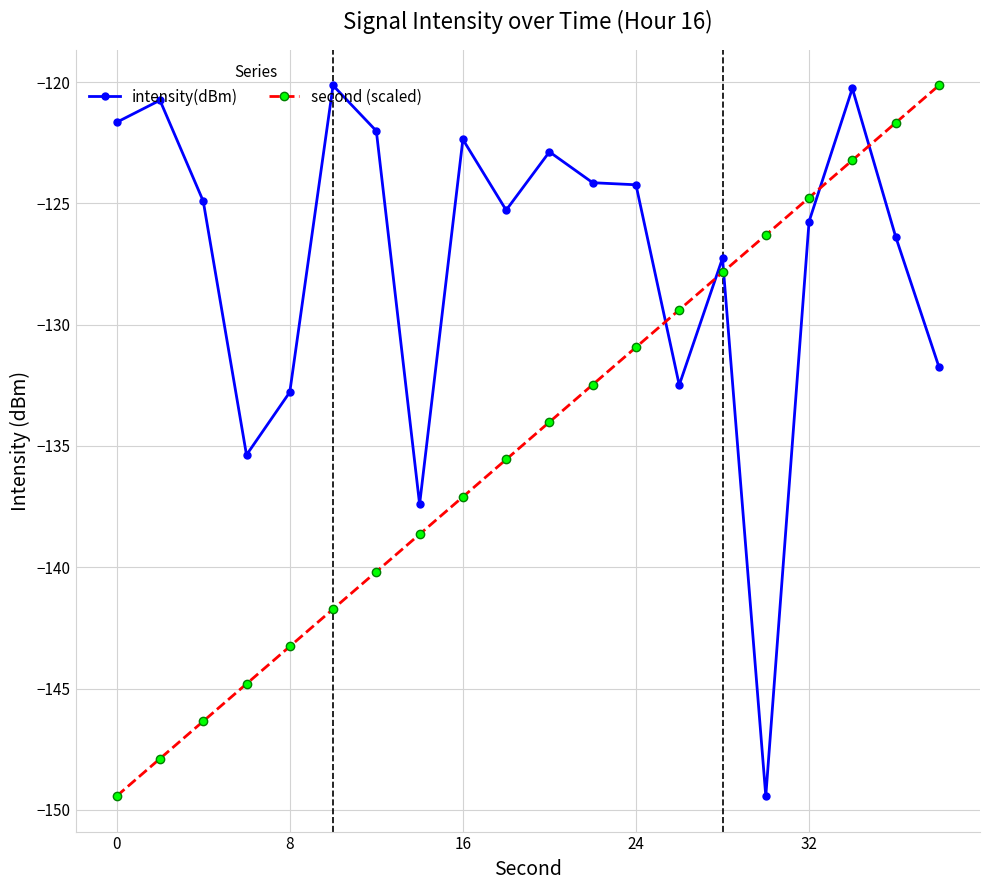

List the series in order of their overall mean, highest first.

intensity(dBm), second (scaled)